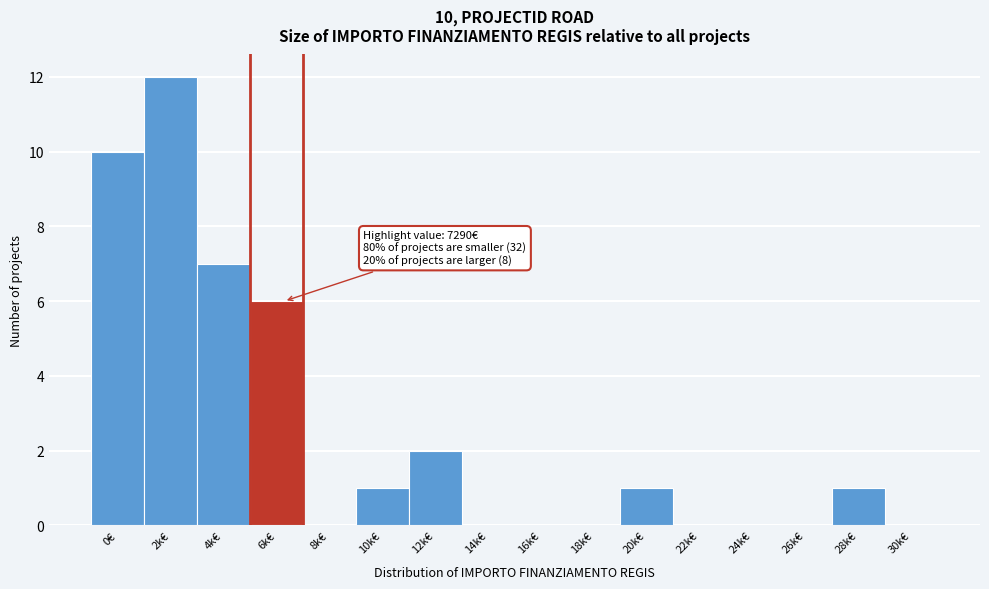

Reading left to right, extract all data points from this chart.

0€=10	2k€=12	4k€=7	6k€=6	8k€=0	10k€=1	12k€=2	14k€=0	16k€=0	18k€=0	20k€=1	22k€=0	24k€=0	26k€=0	28k€=1	30k€=0